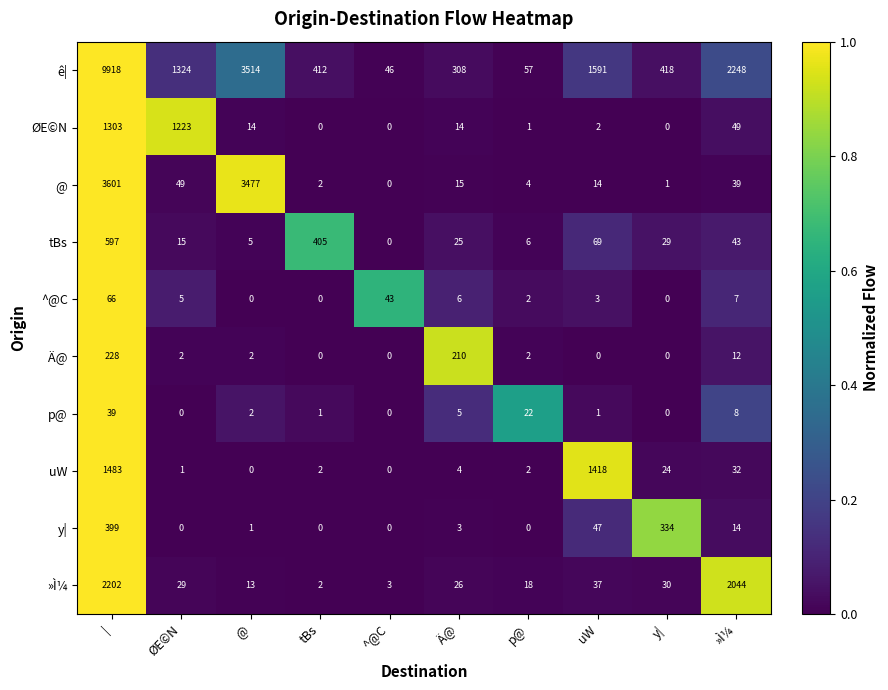

True or false: uW has a value of 1418 at uW.

True